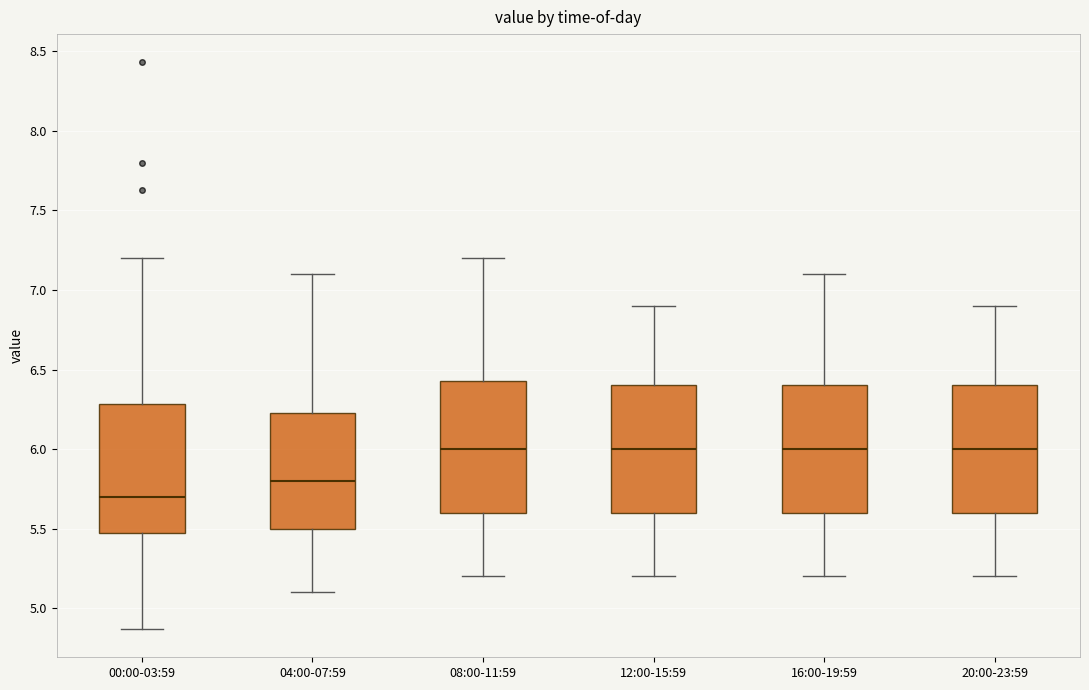

Reading left to right, transcribe this box plot: for each box, give where its median line is, the range the box spans, and where its two whiskers end, as read against the y-axis. The values are not printed on the chart, so give them approximately, as read against the axis.

00:00-03:59: median 5.70, box 5.45 to 6.30, whiskers 4.85 to 7.20
04:00-07:59: median 5.80, box 5.50 to 6.25, whiskers 5.10 to 7.10
08:00-11:59: median 6.00, box 5.60 to 6.45, whiskers 5.20 to 7.20
12:00-15:59: median 6.00, box 5.60 to 6.40, whiskers 5.20 to 6.90
16:00-19:59: median 6.00, box 5.60 to 6.40, whiskers 5.20 to 7.10
20:00-23:59: median 6.00, box 5.60 to 6.40, whiskers 5.20 to 6.90